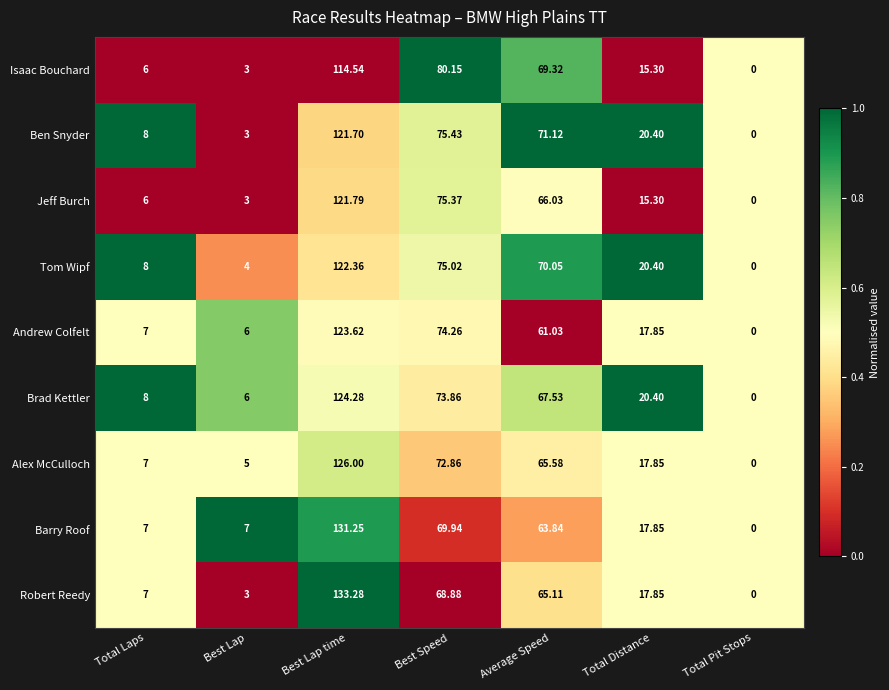

How many data points does each series have?

7